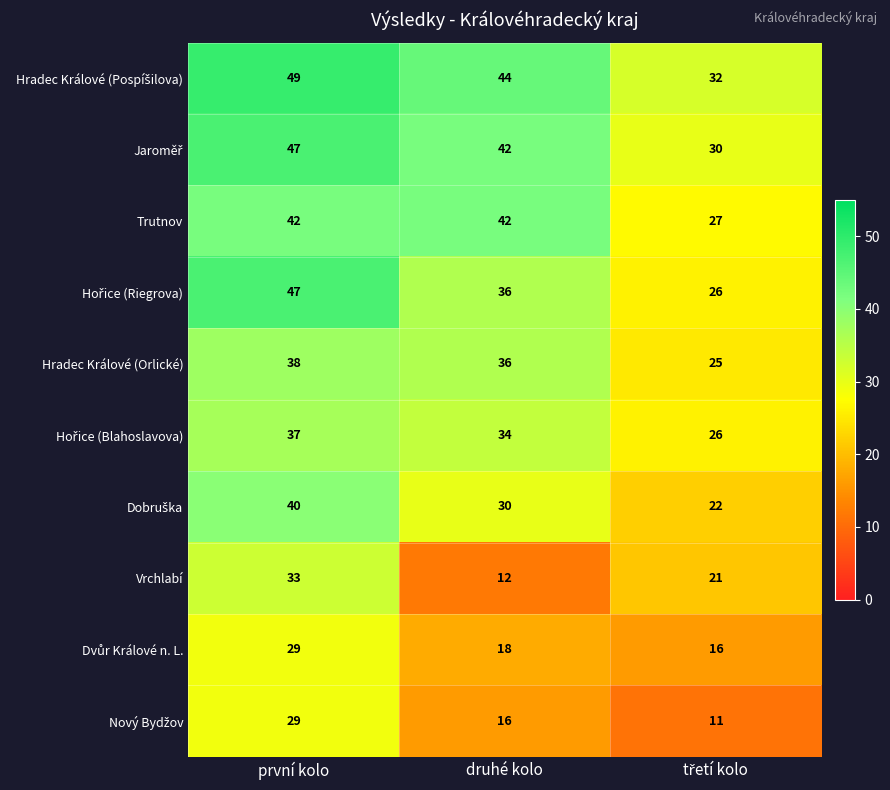

Which category has the highest value across all series?

první kolo